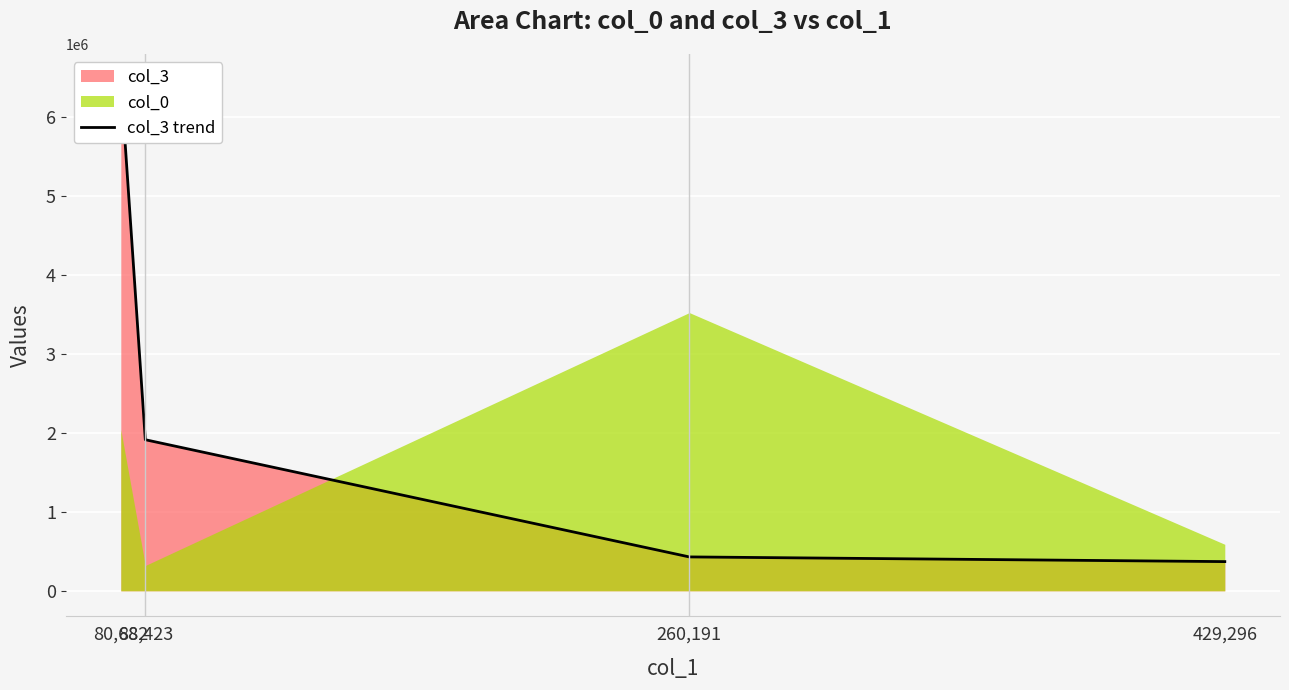

List the labels in order of value, largest first.

80,682, 88,423, 260,191, 429,296